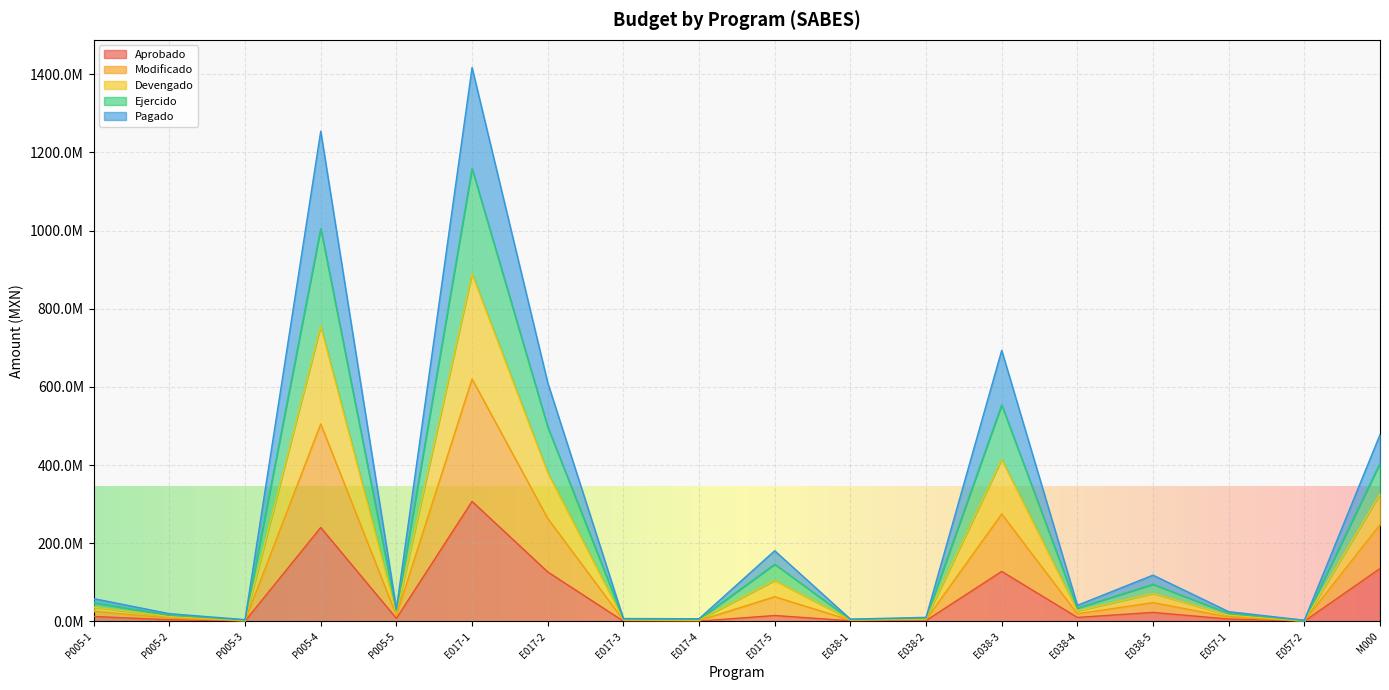

At P005-2, list the series in order from largest to smallest.

Devengado, Modificado, Ejercido, Pagado, Aprobado